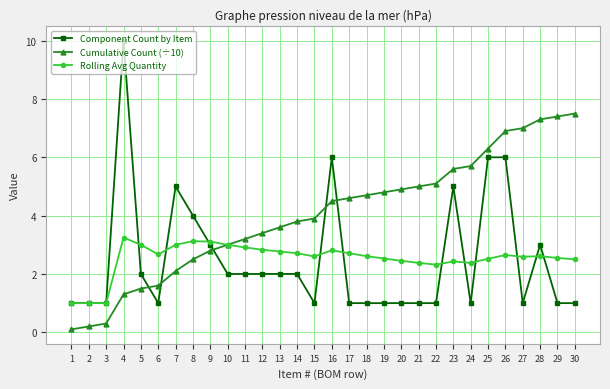

True or false: Cumulative Count (÷10) has more than 0 points higher than both neighbors.

False